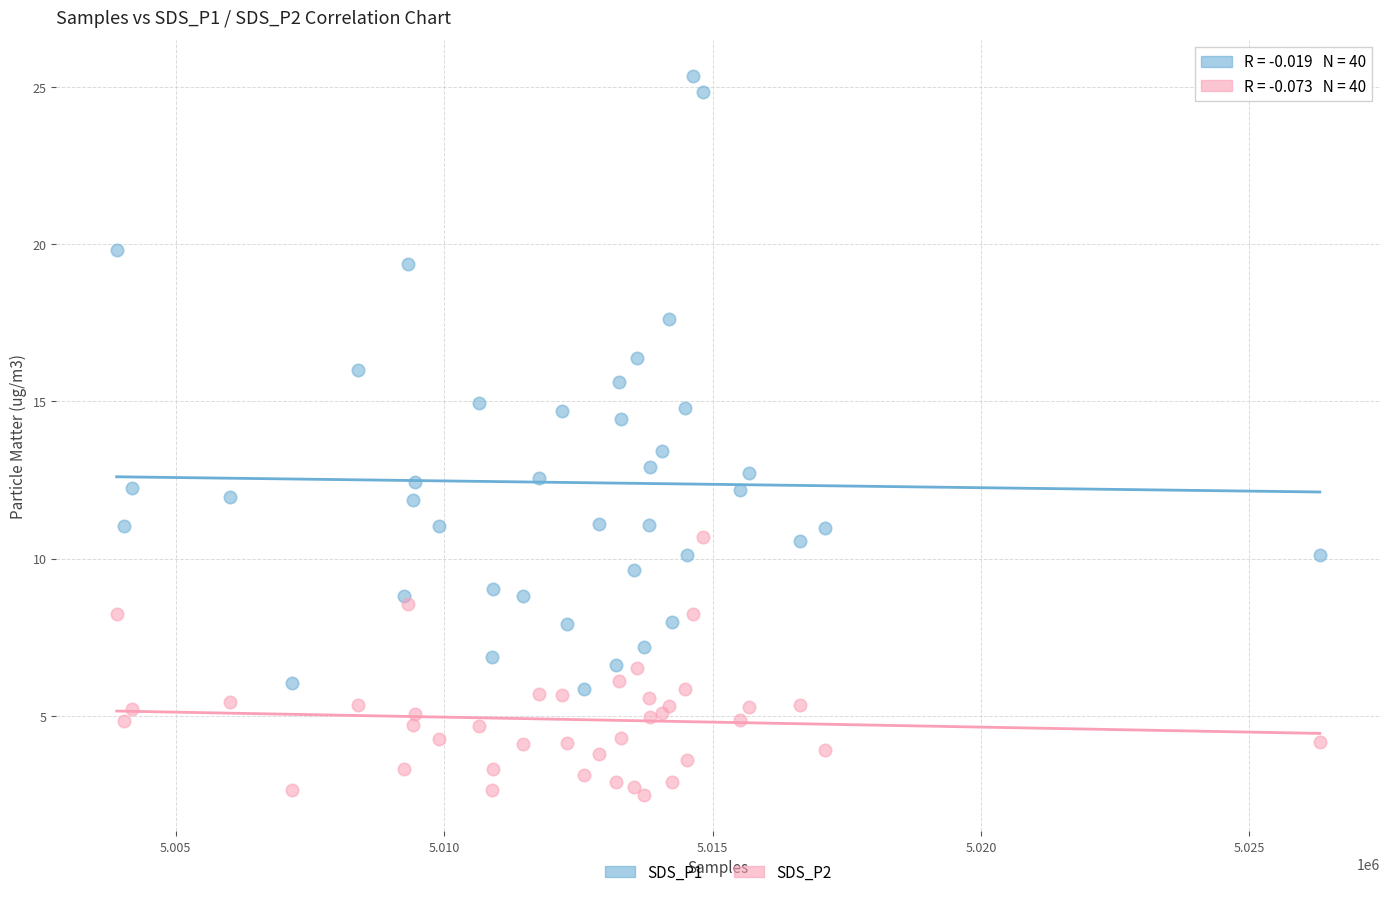

Which series reaches the minimum Y coordinate?

SDS_P2